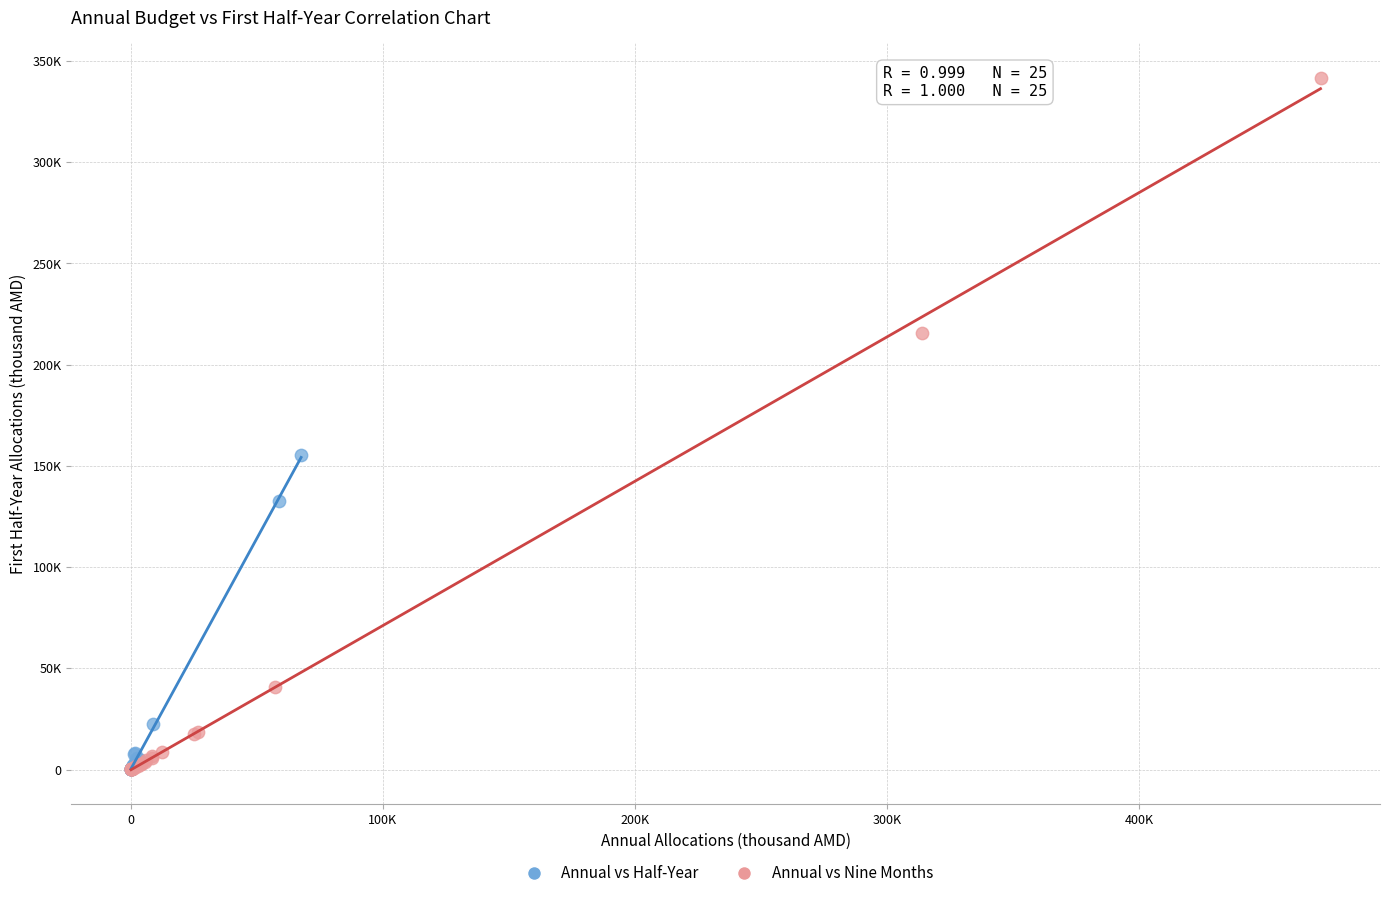

Which series contains the highest Y value?

Annual vs Nine Months